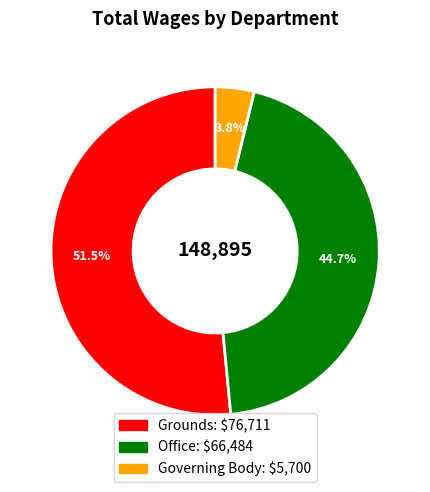

What portion of the pie excludes Governing Body?

96.2%